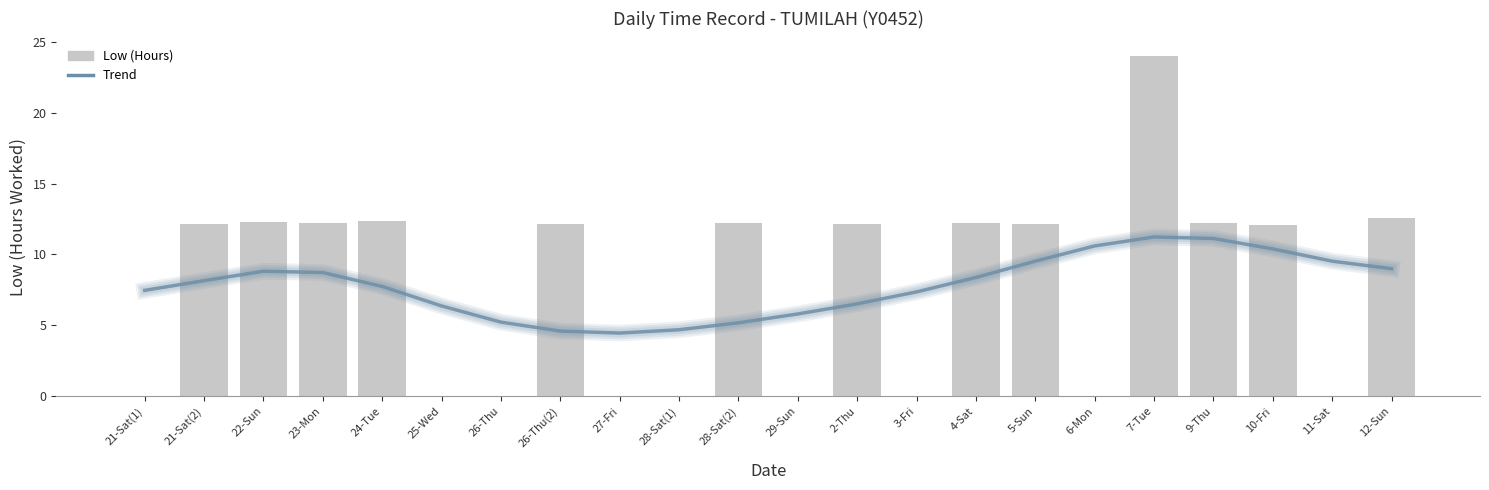

Reading left to right, what are all the values shown in this chart?

0.0	12.2	12.3	12.2	12.3	0.0	0.0	12.2	0.0	0.0	12.2	0.0	12.1	0.0	12.2	12.2	0.0	24.0	12.2	12.1	0.0	12.6